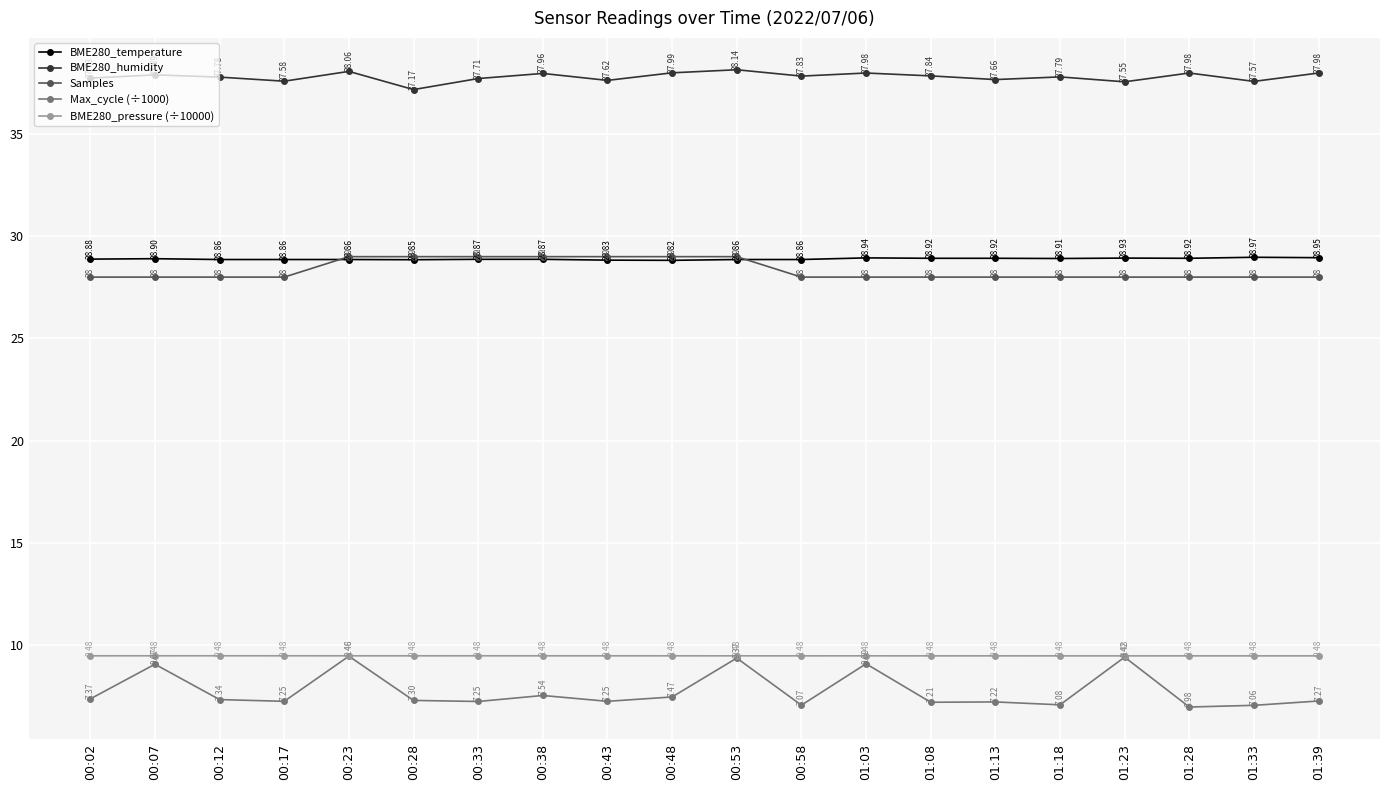

Which series has the largest range (max minus min)?

Max_cycle (÷1000)